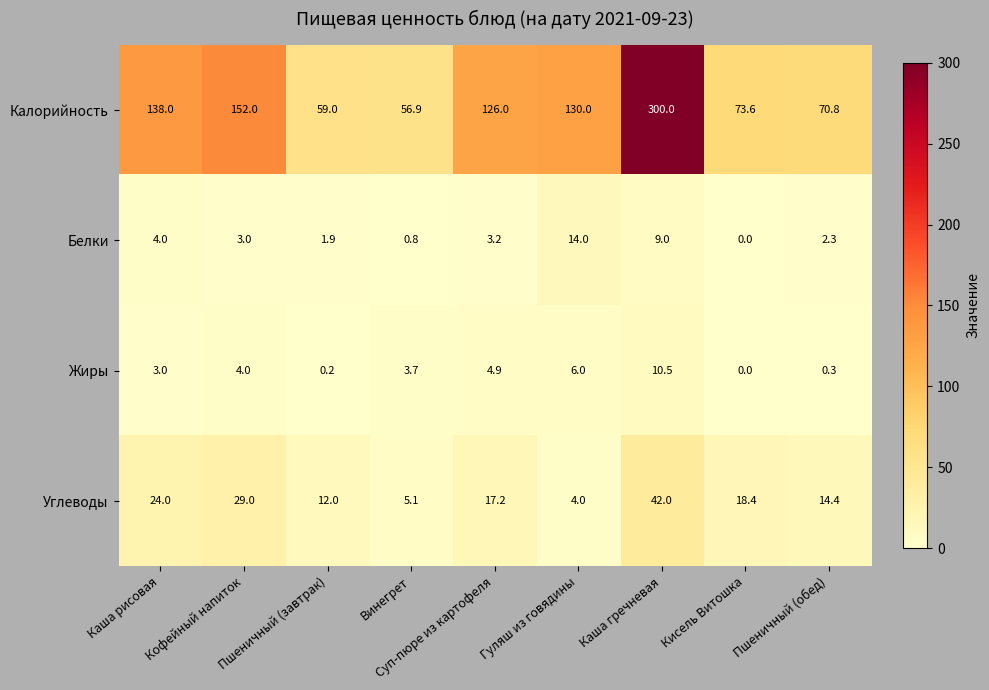

What is the difference between the highest and lowest values at Каша рисовая?

135.0